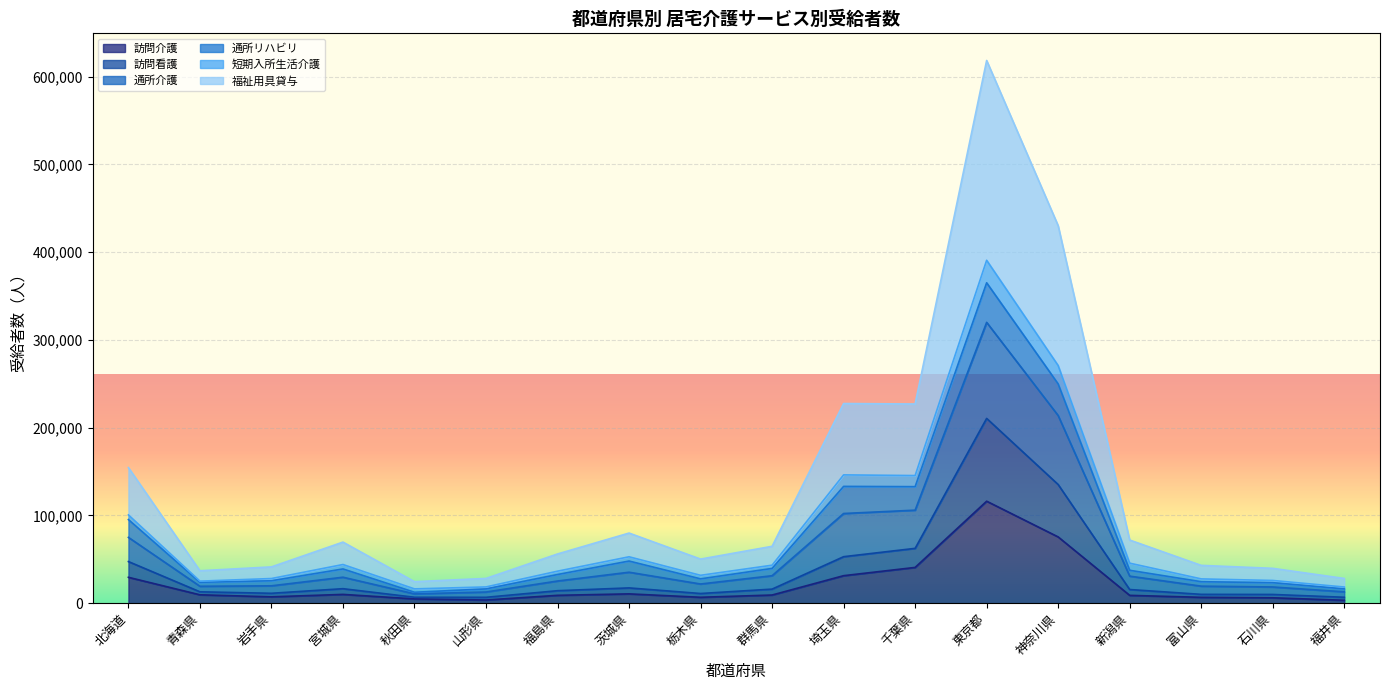

What is the maximum value for 訪問介護?

116181